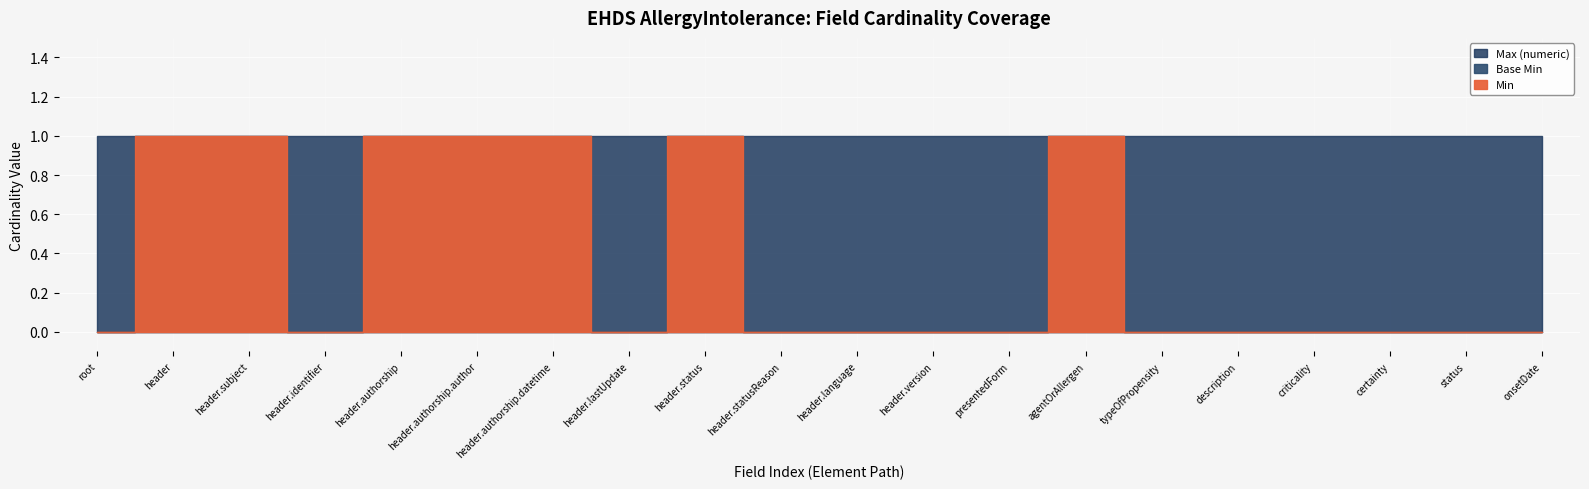

Which label corresponds to the largest value in the chart?

EHDSAllergyIntolerance.header